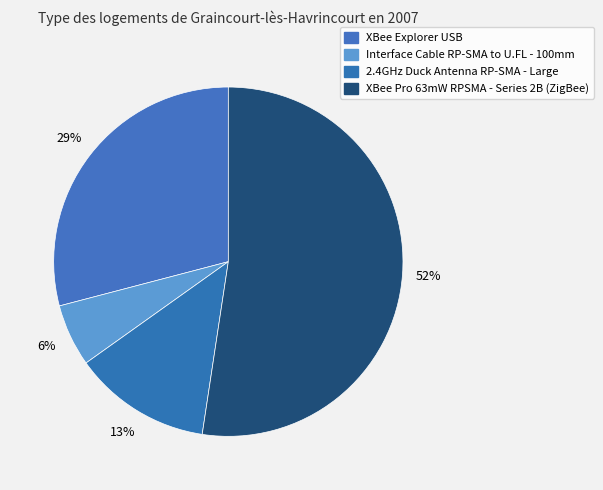

What is the ratio of the value at XBee Explorer USB to the value at XBee Pro 63mW RPSMA - Series 2B (ZigBee)?

0.6